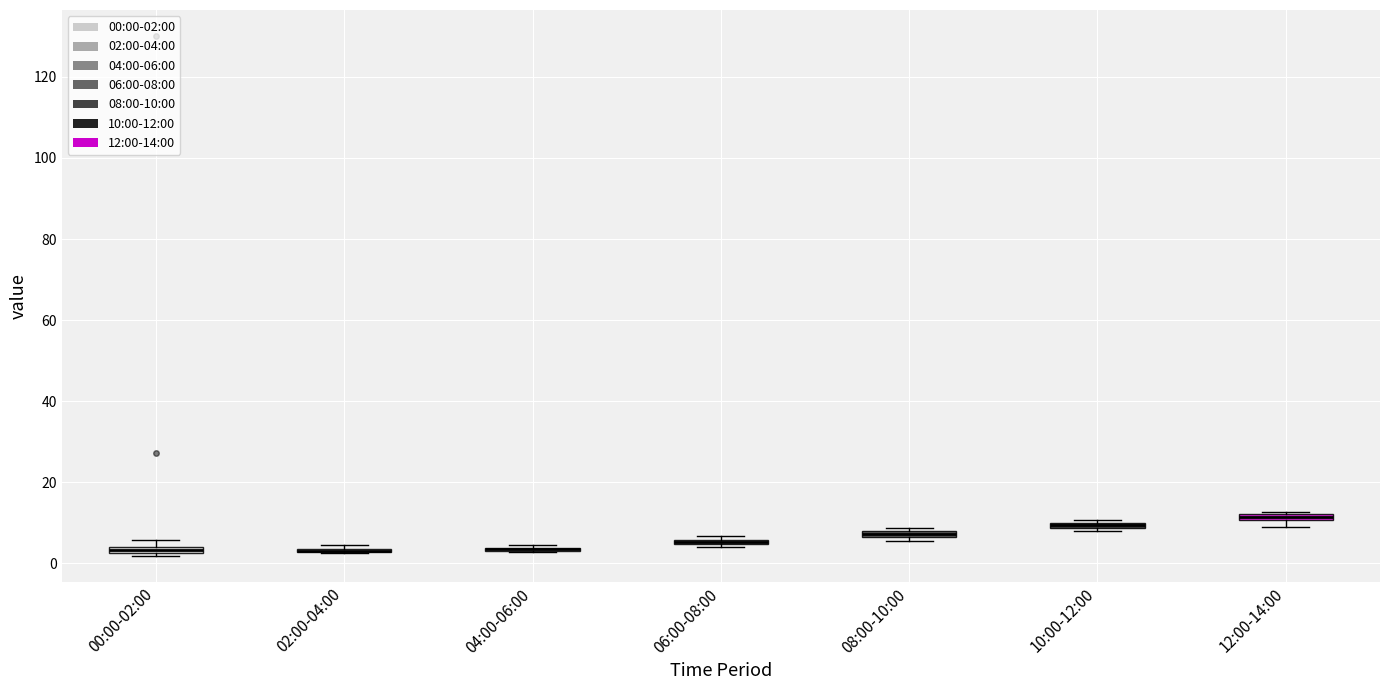

Where is the lower edge of the box for 12:00-14:00 on the y-axis? The values are not printed on the chart, so give them approximately, as read against the axis.

10